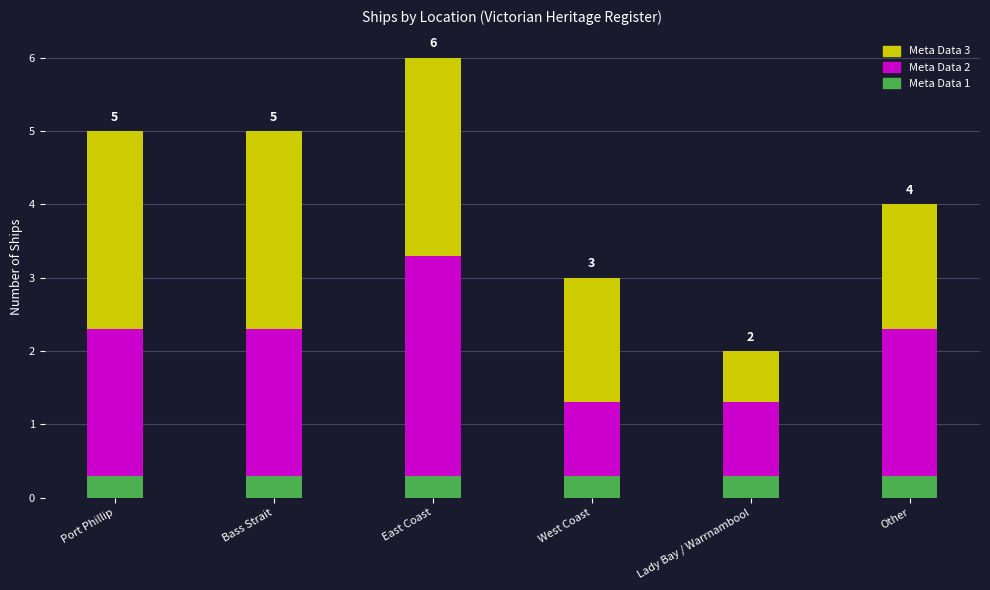

At which category is the sum across all series the highest?

East Coast